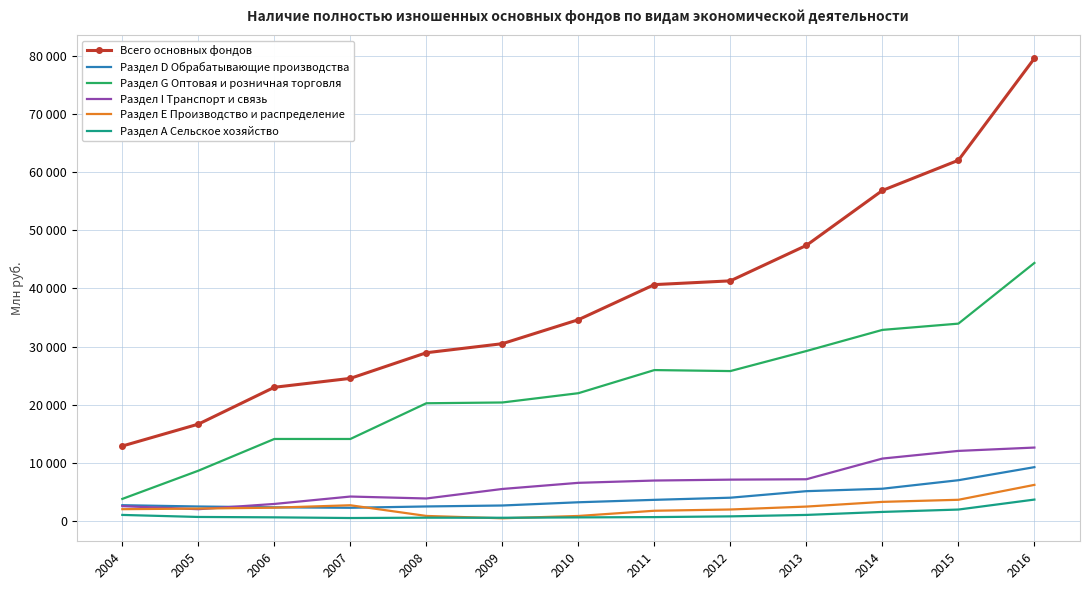

At which category does the chart reach its minimum across all series?

2009